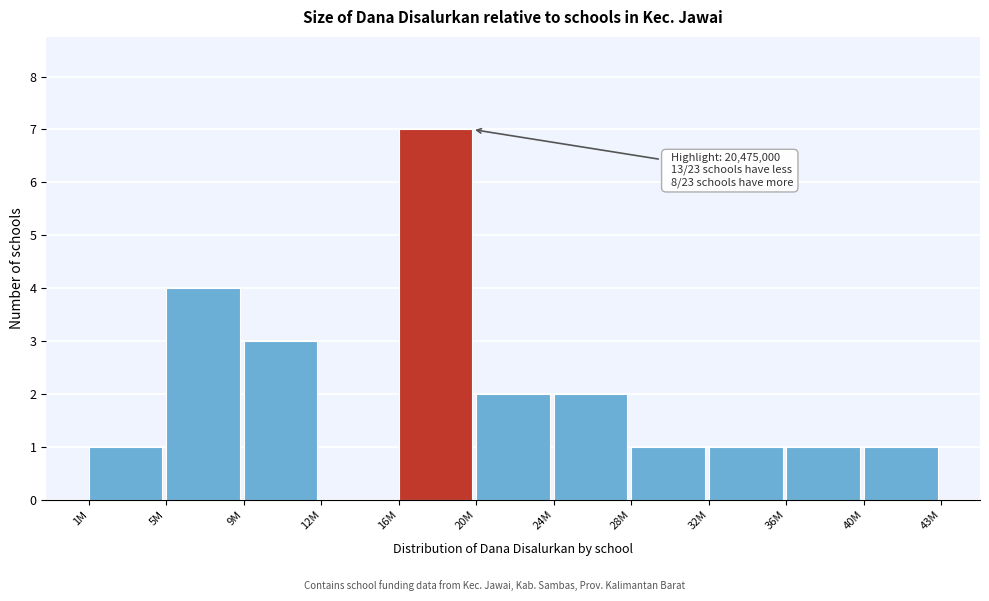

Reading left to right, transcribe all the data shown in this chart.

1M=1	5M=4	9M=3	12M=0	16M=7	20M=2	24M=2	28M=1	32M=1	36M=1	40M=1